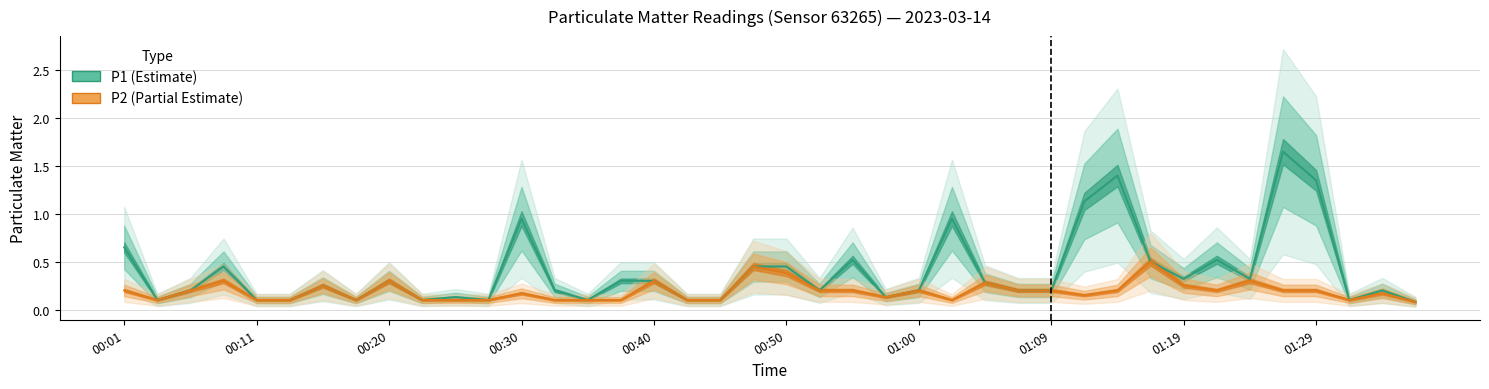

True or false: P1 (Estimate) and P2 (Partial Estimate) cross at least once.

False